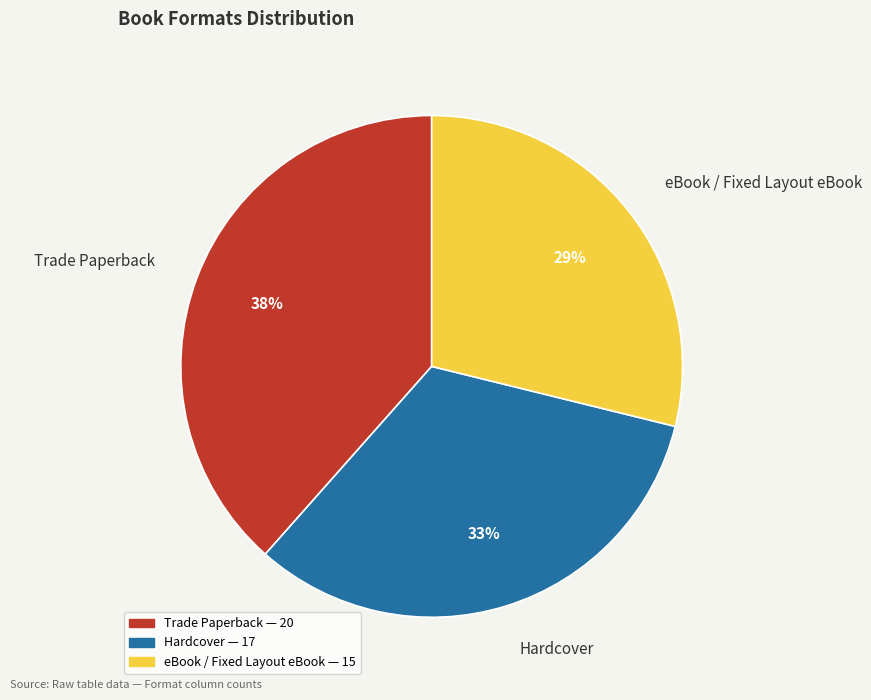

To the nearest percent, what portion does Hardcover represent?

33%